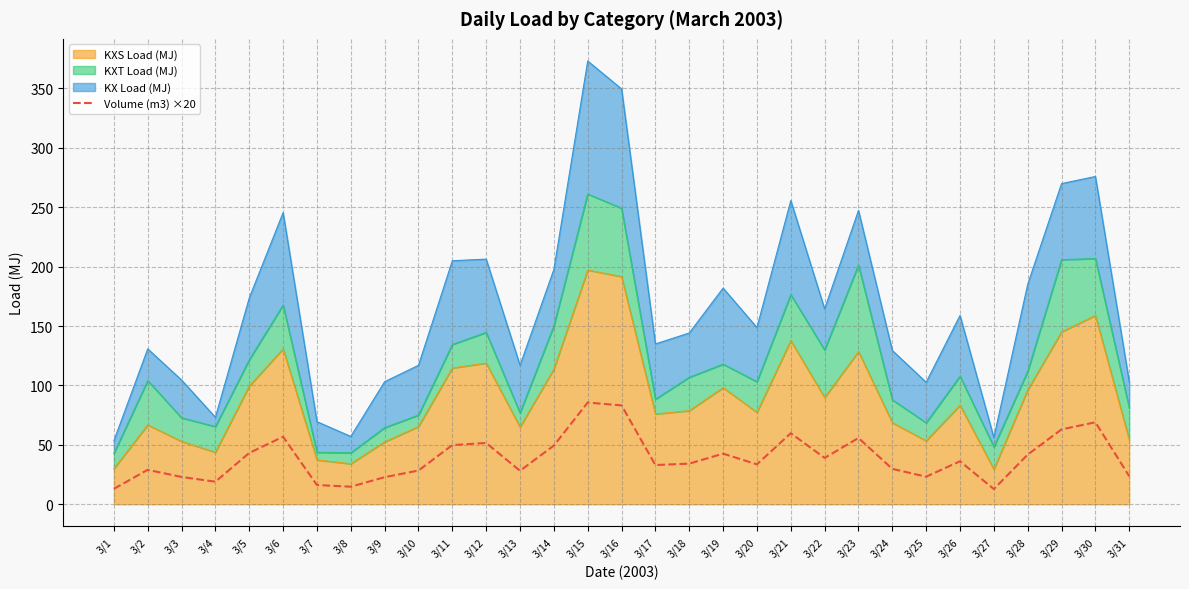

List the labels in order of value, smallest first.

3/27, 3/1, 3/8, 3/7, 3/4, 3/9, 3/3, 3/25, 3/31, 3/13, 3/10, 3/2, 3/24, 3/17, 3/20, 3/18, 3/26, 3/22, 3/28, 3/19, 3/5, 3/14, 3/11, 3/12, 3/23, 3/6, 3/21, 3/29, 3/30, 3/16, 3/15